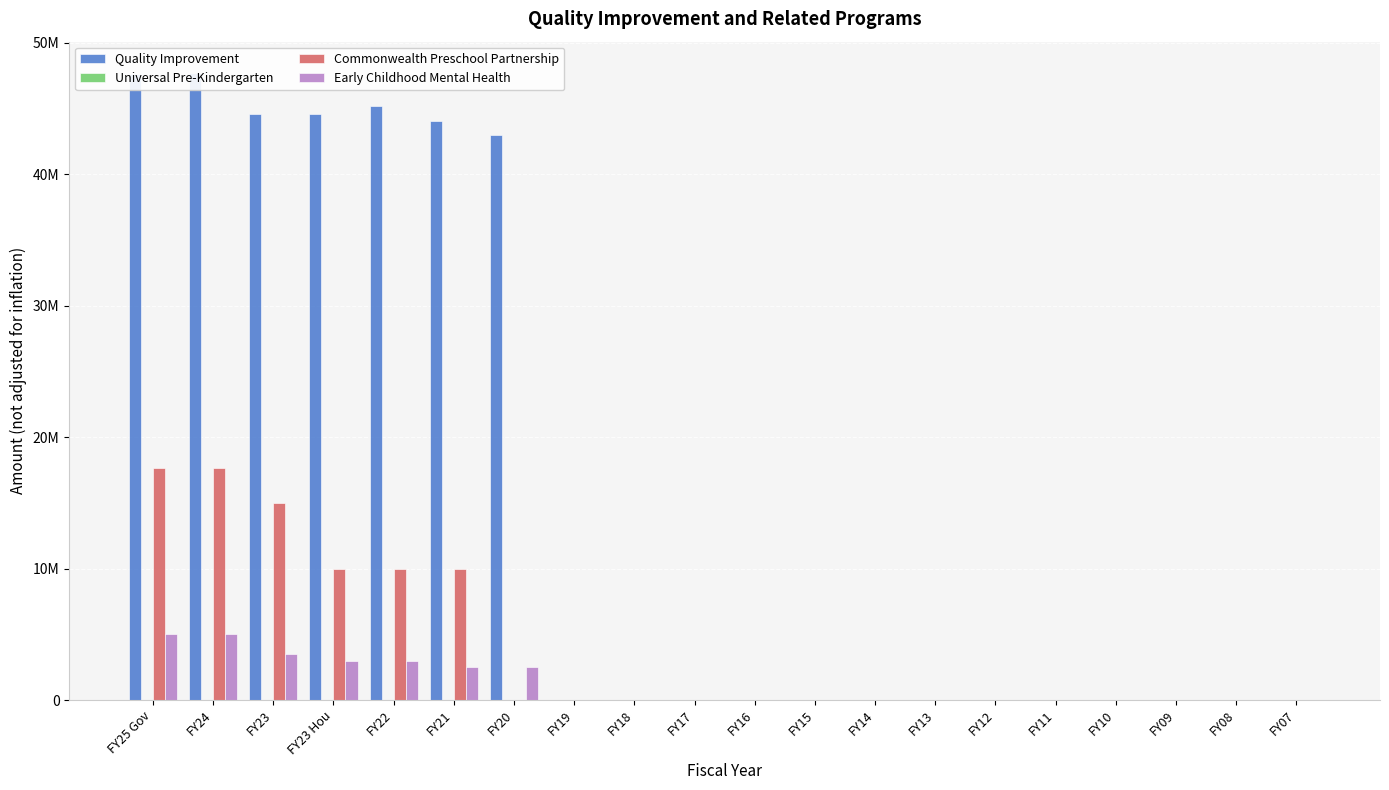

What is the difference between the maximum and minimum values in the Early Childhood Mental Health series?

5000000